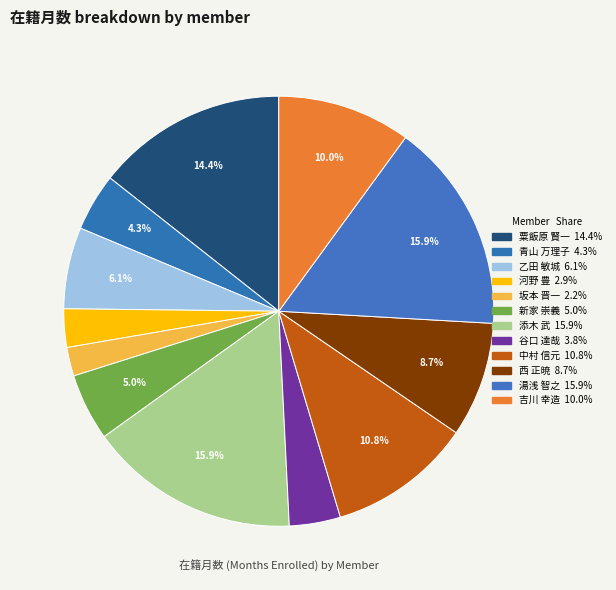

How many slices are in this pie chart?

12